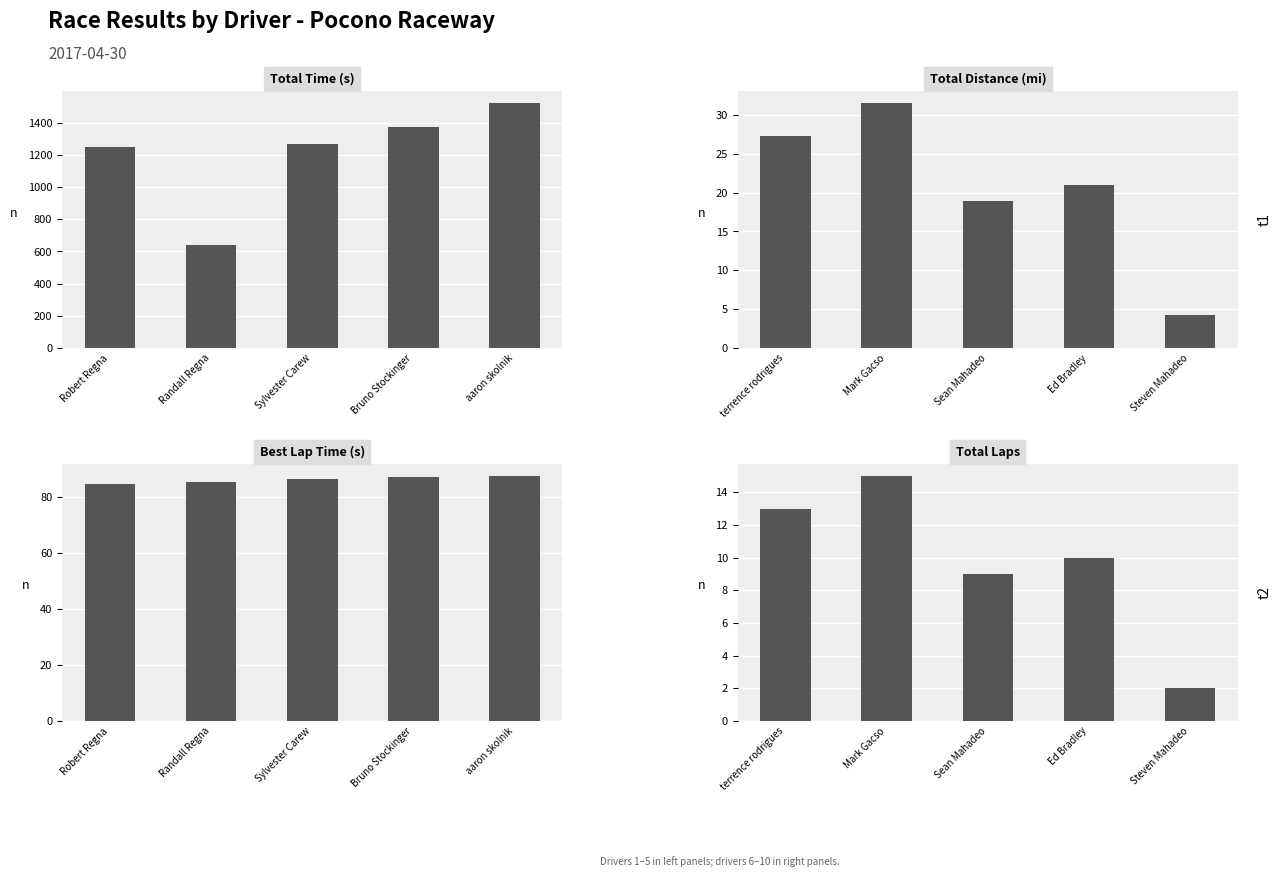

Count the number of categories in the chart.

5